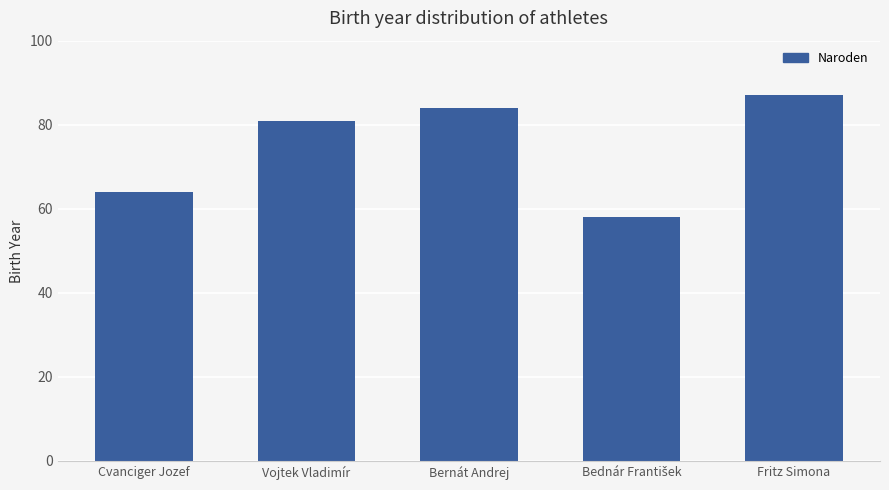

What is the greatest value displayed?

87